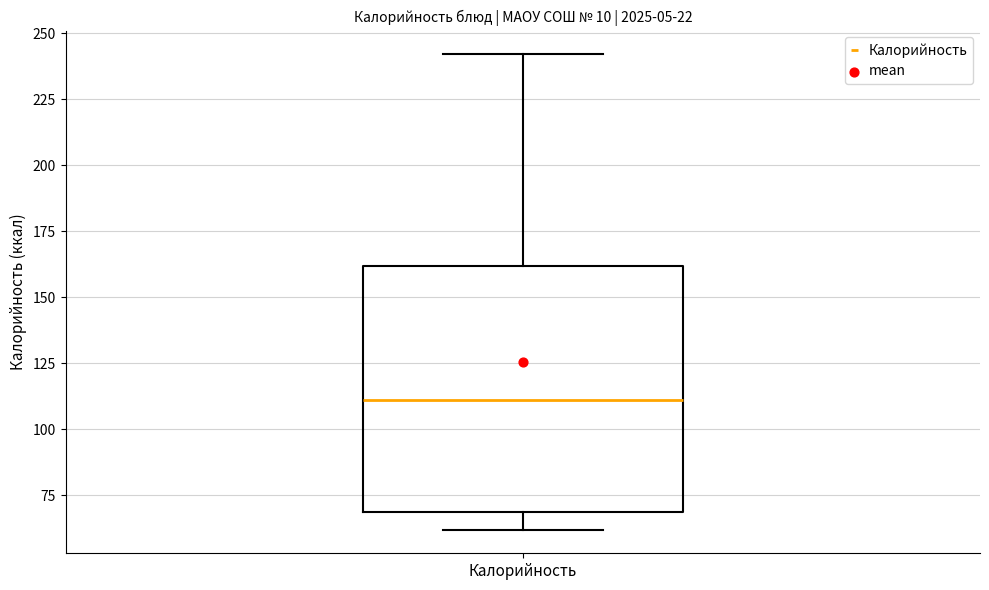

Transcribe this box plot: give where the median line is, the range the box spans, and where the two whiskers end, as read against the y-axis. The values are not printed on the chart, so give them approximately, as read against the axis.

median 110, box 70 to 160, whiskers 60 to 240